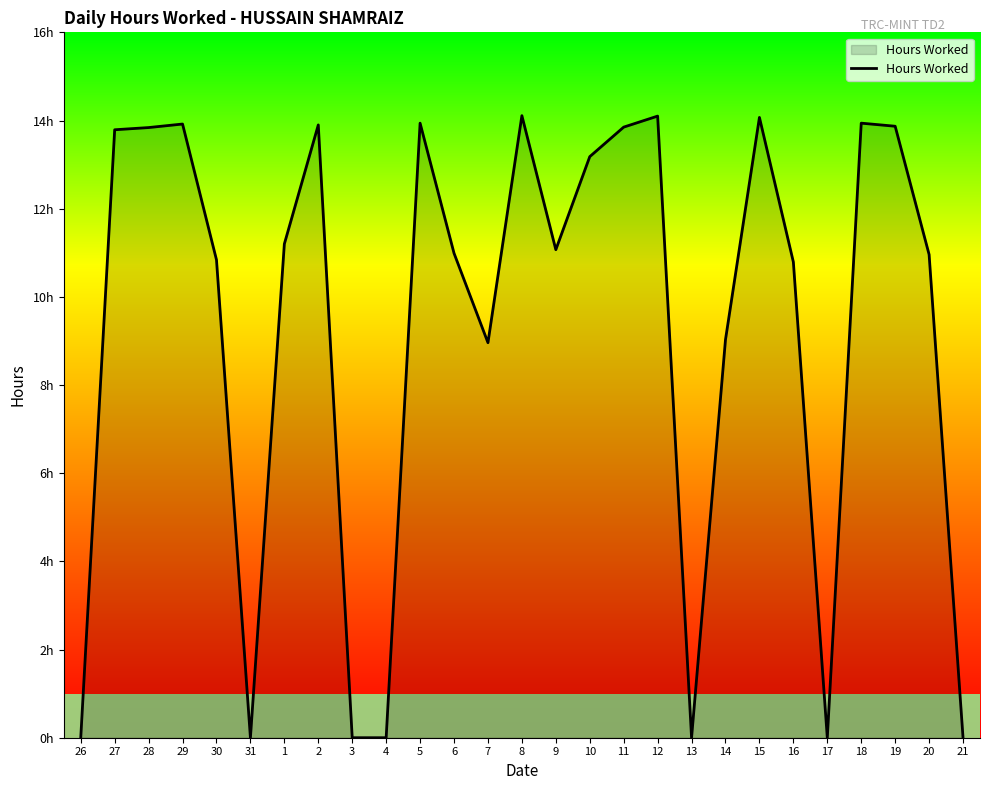

Does the chart display data point markers on the line(s)?

No